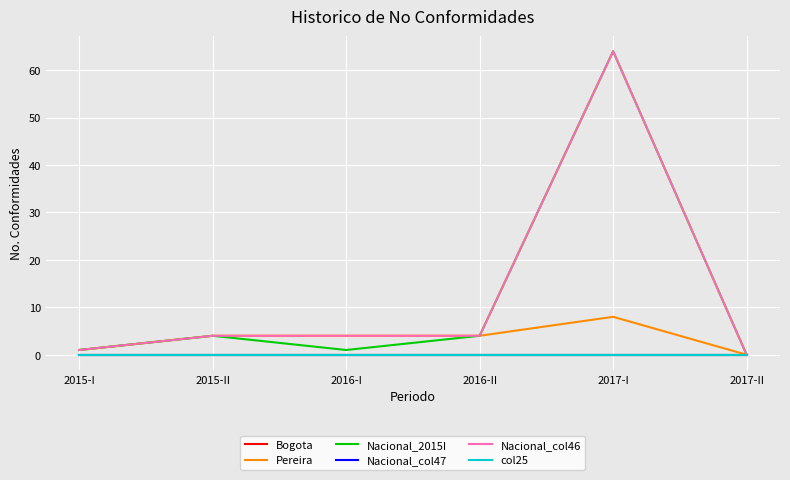

Between 2017-II and 2016-II, which is larger?

2017-II